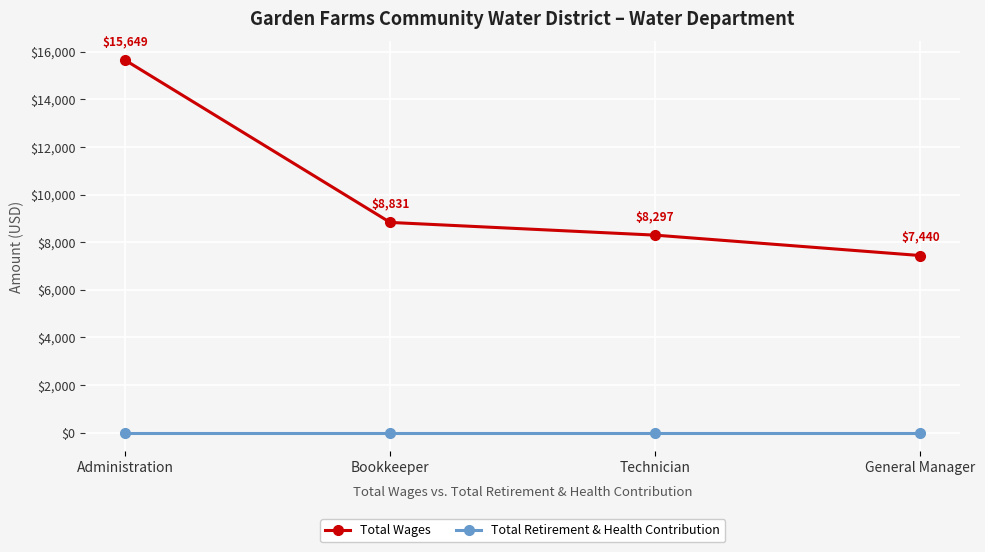

What is the total value across all series at Technician?

8297